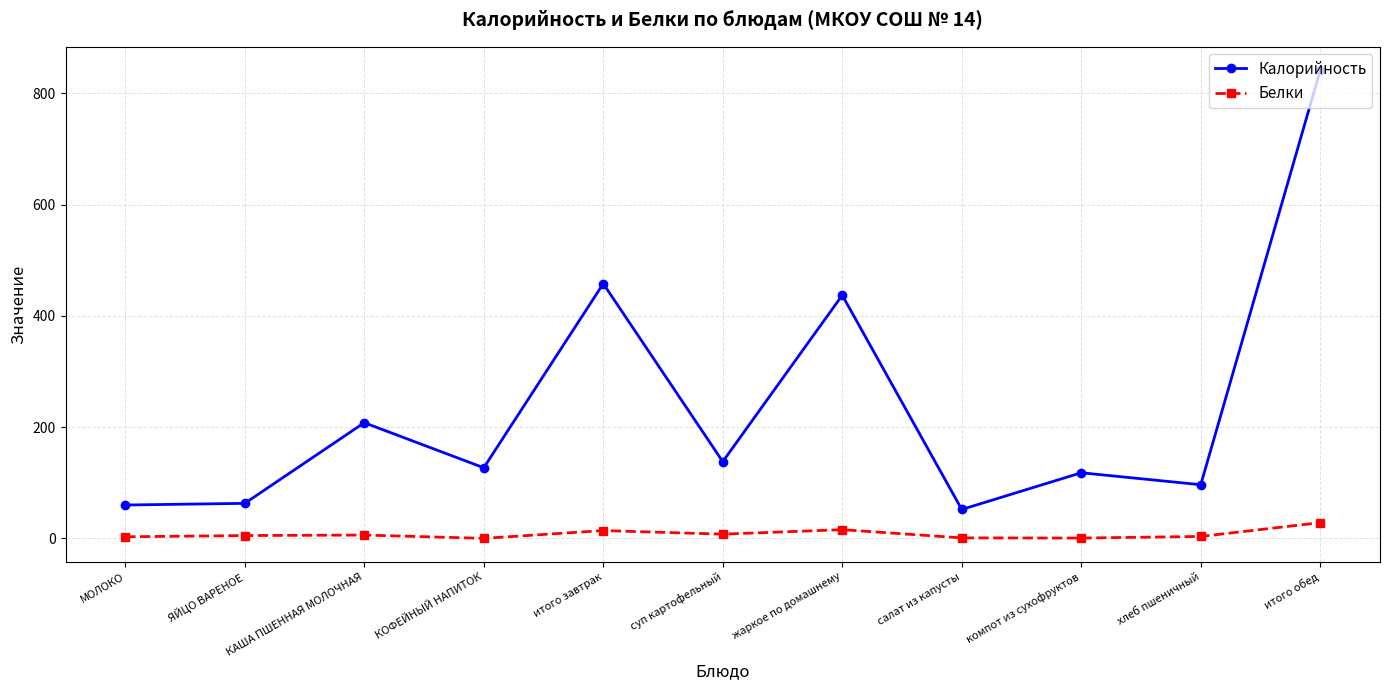

True or false: Белки and Калорийность intersect in this chart.

False